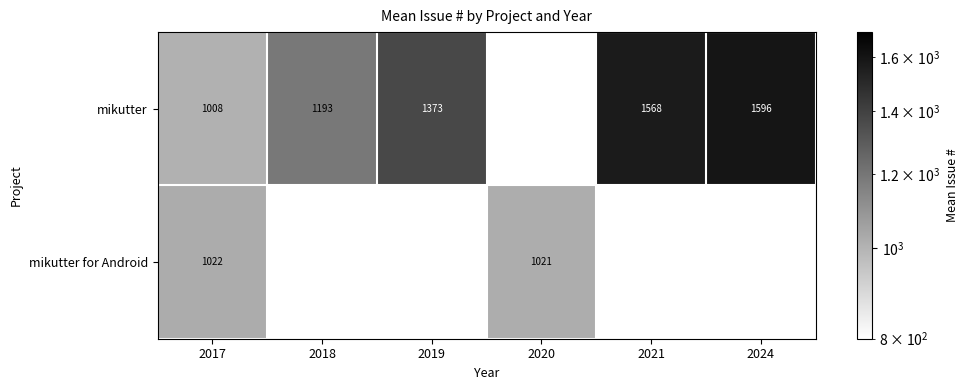

Is it true that mikutter equals 1596.0 at 2024?

True